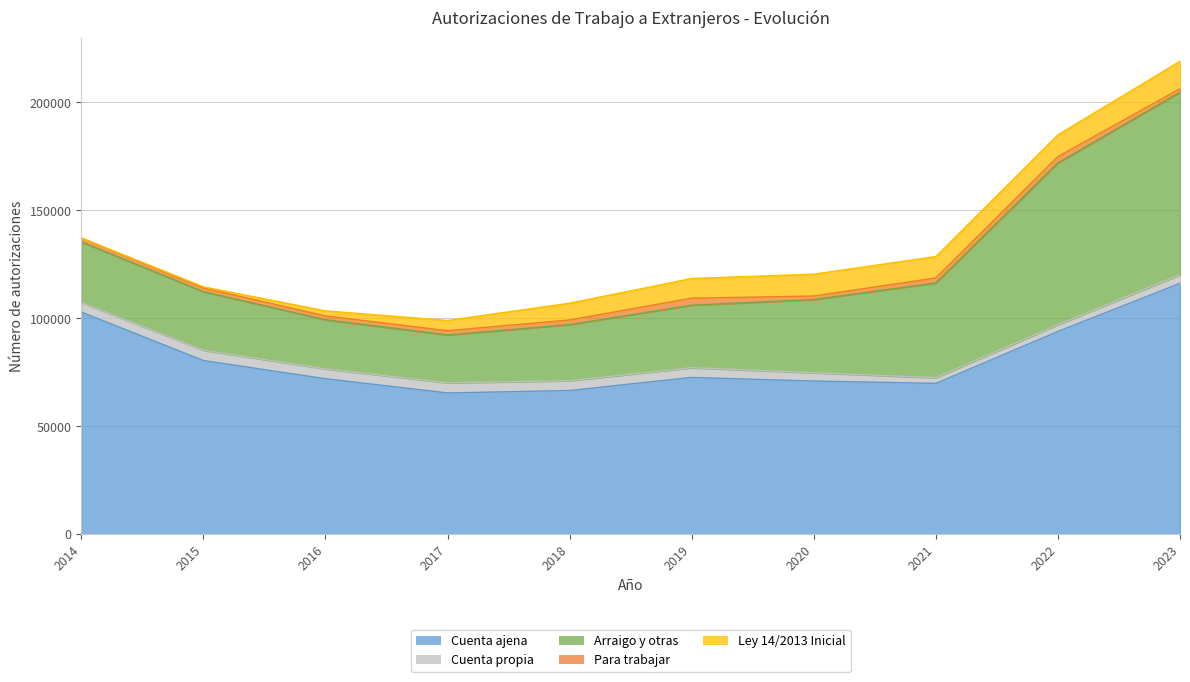

What is the sum of all Cuenta ajena values?

810423